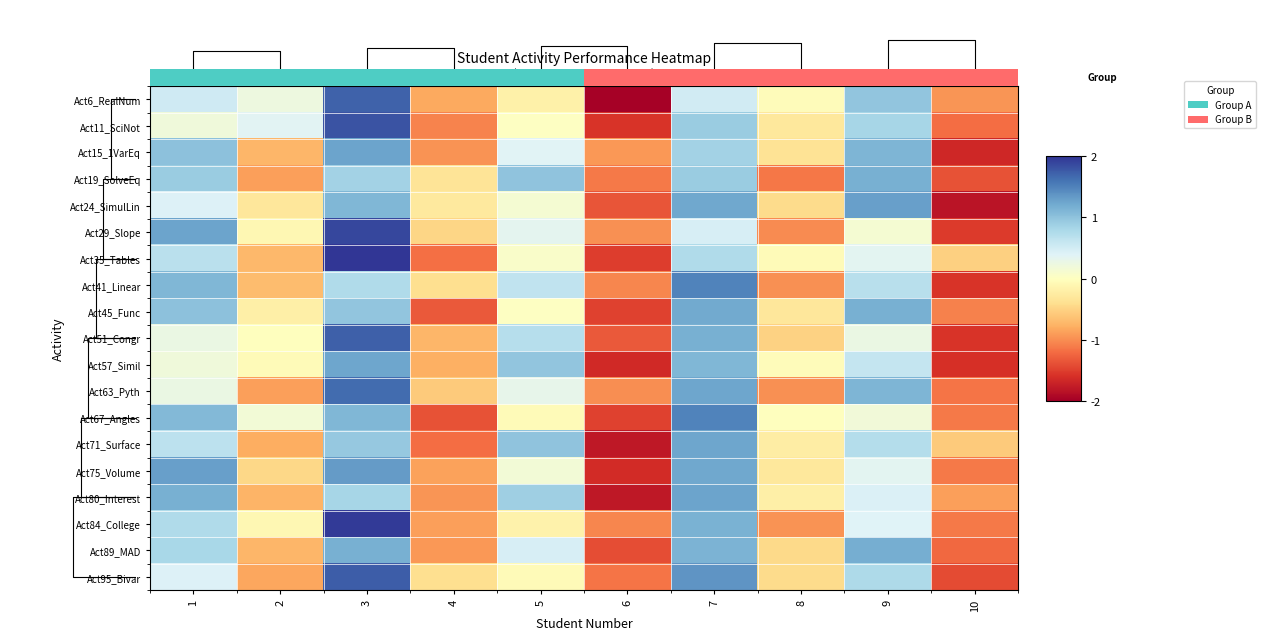

List the series in order of their peak value, lowest first.

Act19_SolveEq, Act89_MAD, Act45_Func, Act71_Surface, Act57_Simil, Act80_Interest, Act15_1VarEq, Act24_SimulLin, Act75_Volume, Act41_Linear, Act67_Angles, Act63_Pyth, Act6_RealNum, Act51_Congr, Act95_Bivar, Act11_SciNot, Act29_Slope, Act84_College, Act35_Tables